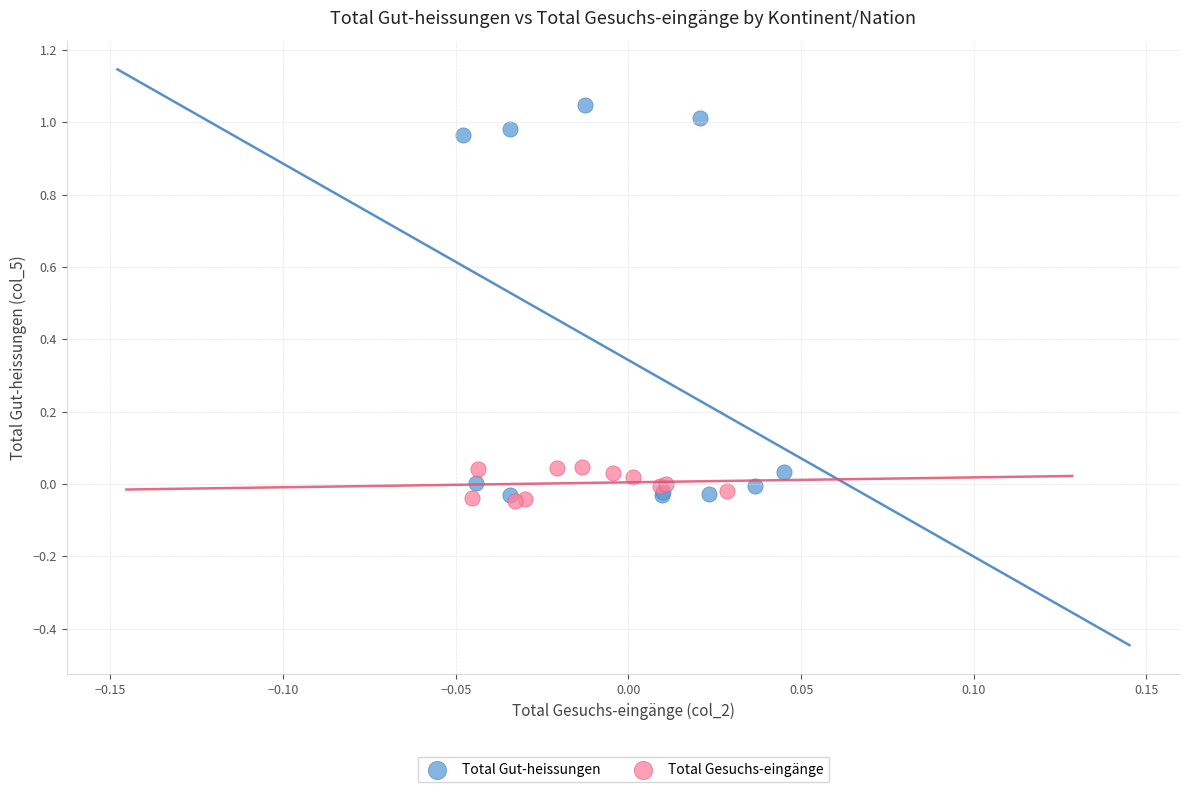

Which series contains the highest Y value?

Total Gut-heissungen